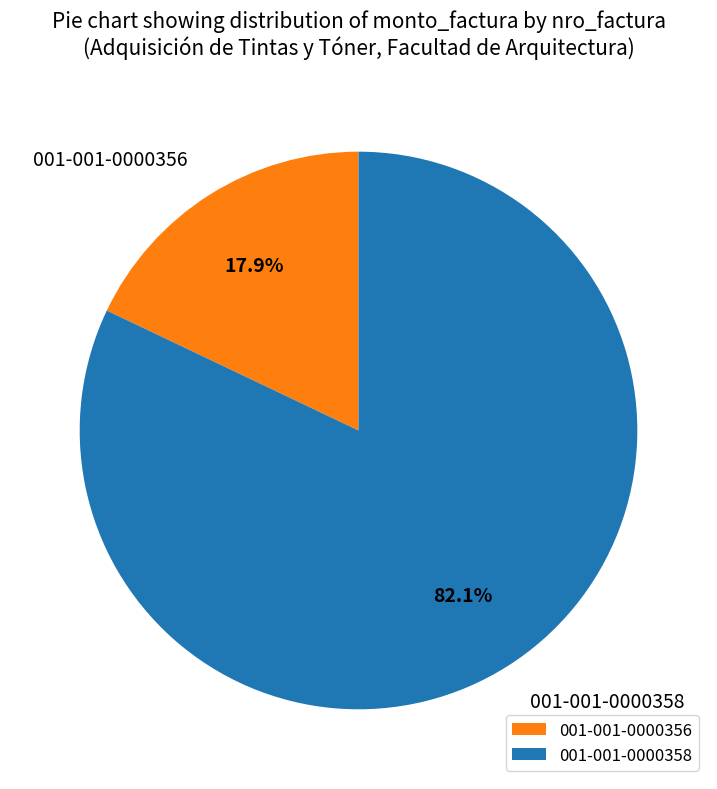

The 001-001-0000358 slice represents 96% of the pie. True or false?

False